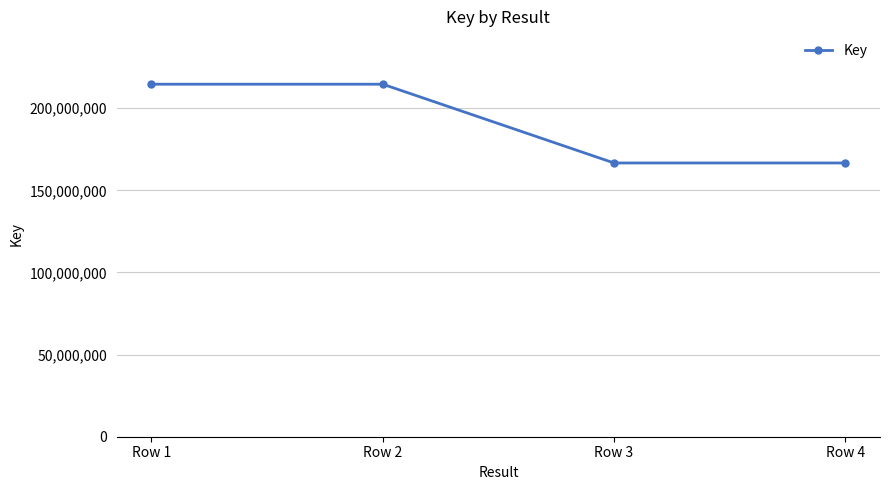

What is the change in value from Row 2 to Row 3?

-47955543